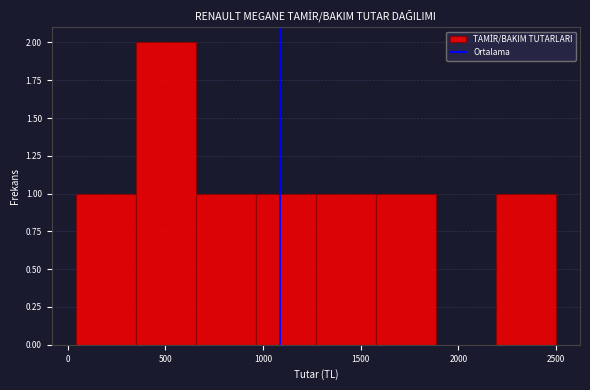

What is the height of the bar covering 2200 to 2500 on the x-axis? Neither the bar edges nor the heights are printed on the chart, so give them approximately, as read against the axes.

1